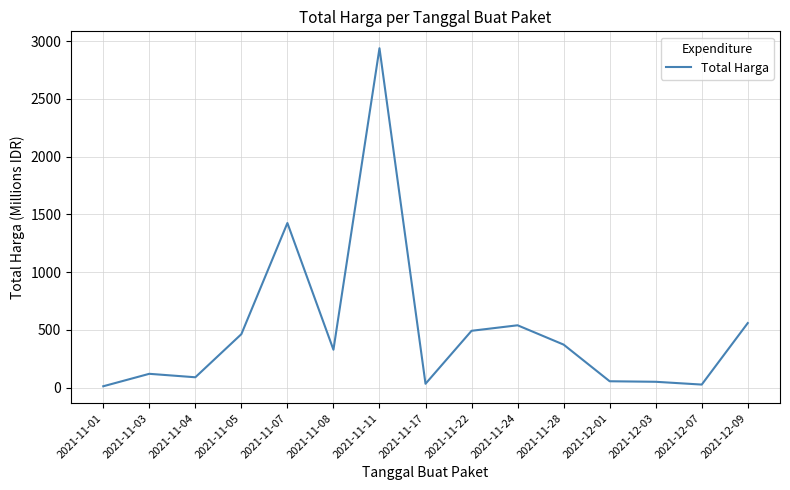

Which label corresponds to the largest value in the chart?

2021-11-11